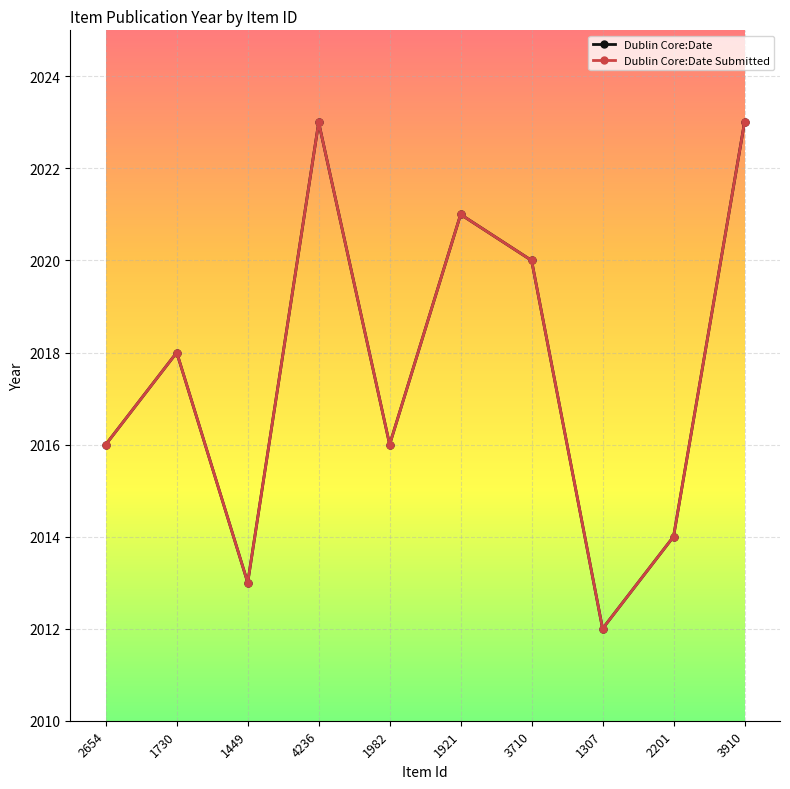

What is the value of the Dublin Core:Date Submitted point at the 1st from the left?

2016